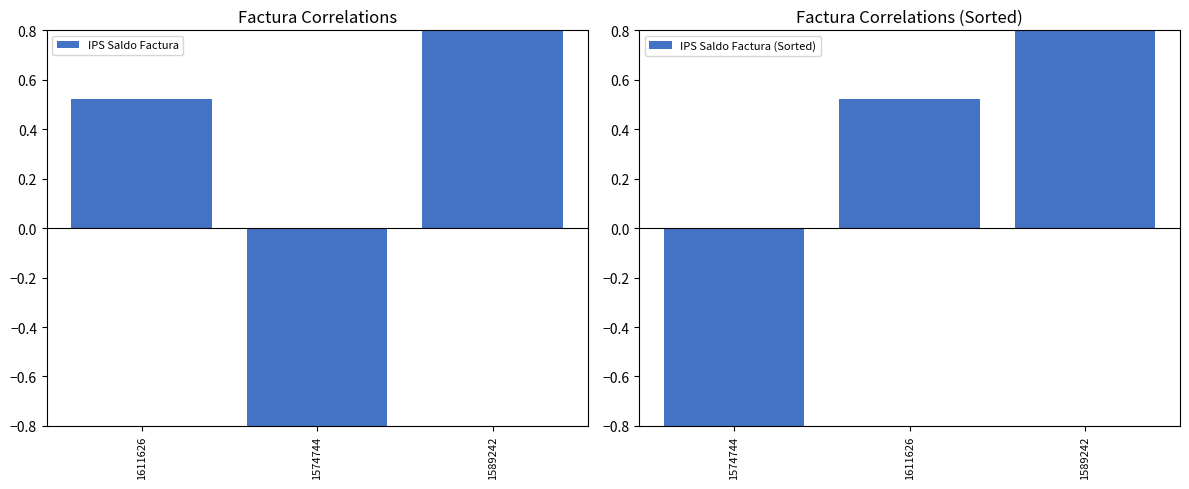

How many distinct data groups are displayed?

2